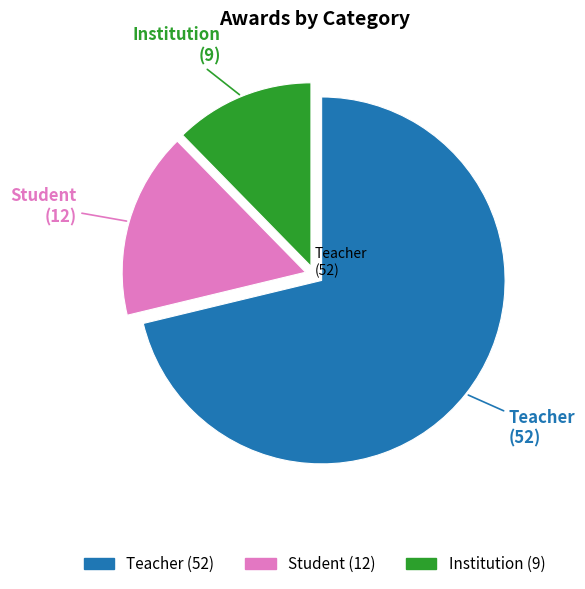

True or false: Institution accounts for 2% of the total.

False